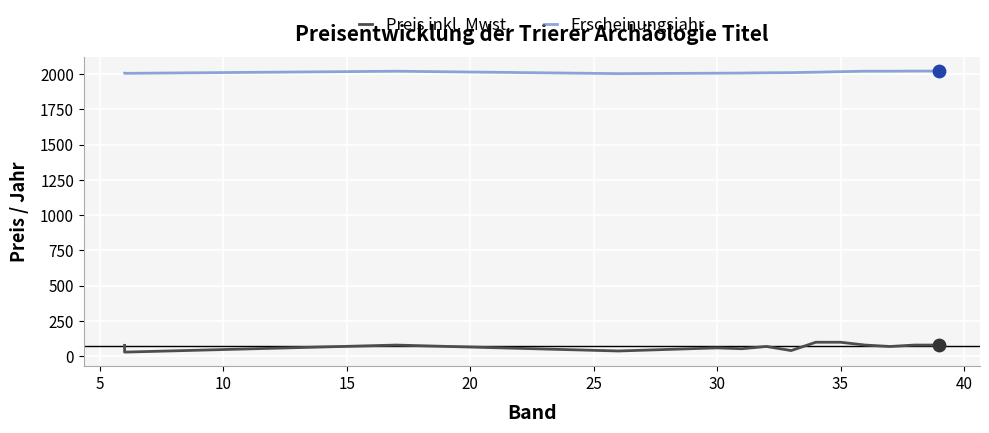

At how many categories does at least one series exceed 271?

14